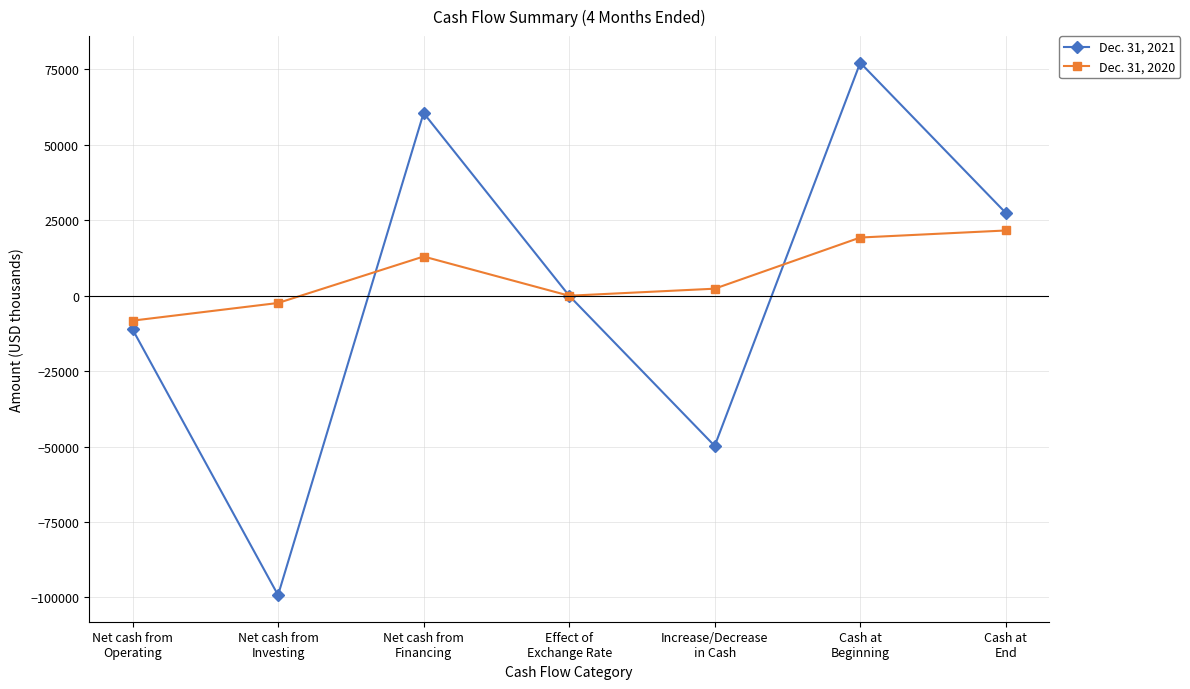

At which category does Dec. 31, 2020 reach its first local valley?

Effect of
Exchange Rate